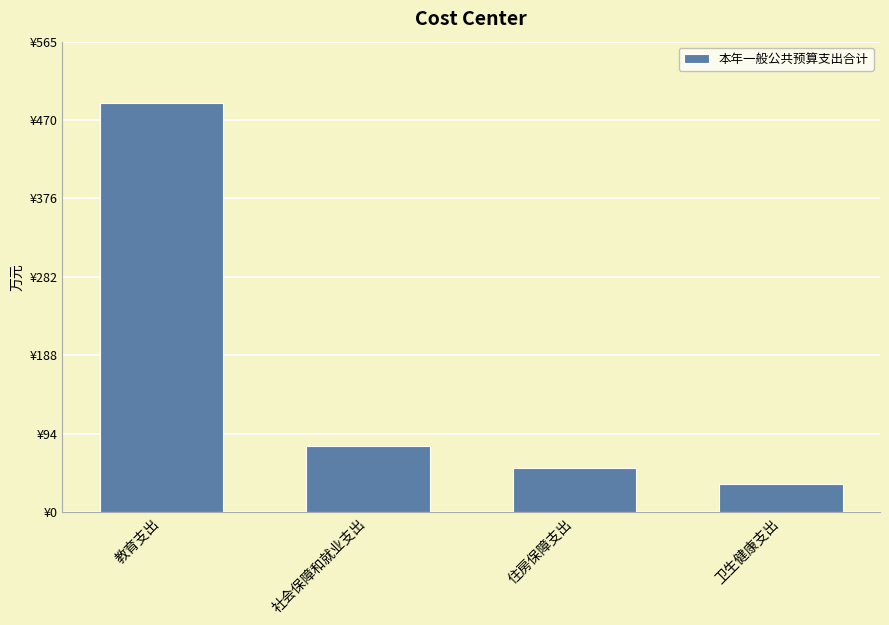

Are the bars horizontal?

No